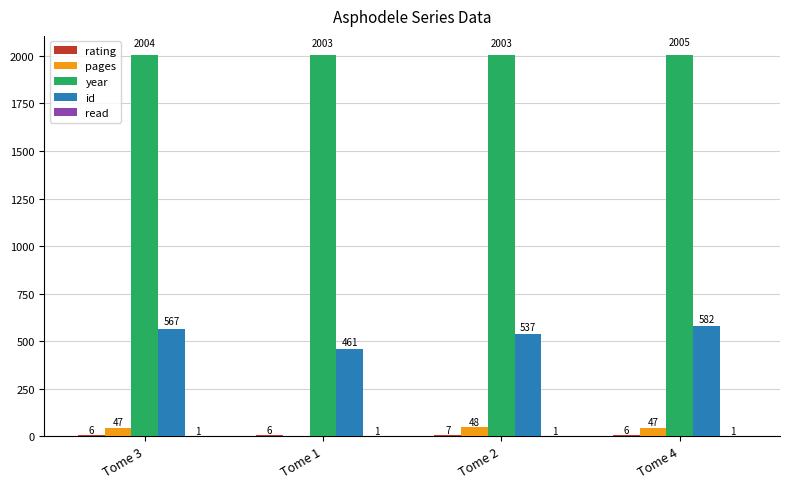

Count the number of categories in the chart.

4